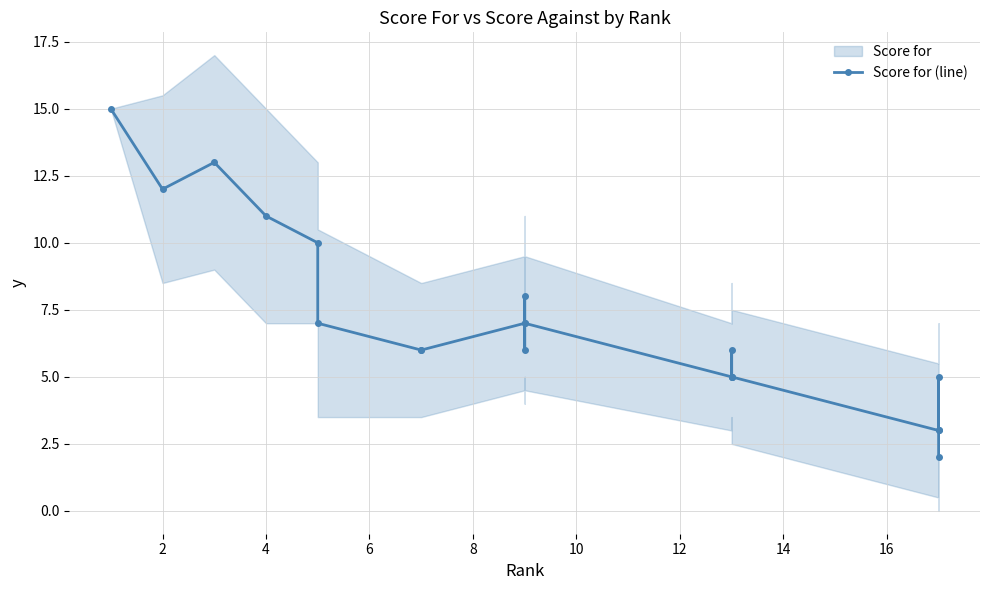

How many values exceed 6?

9